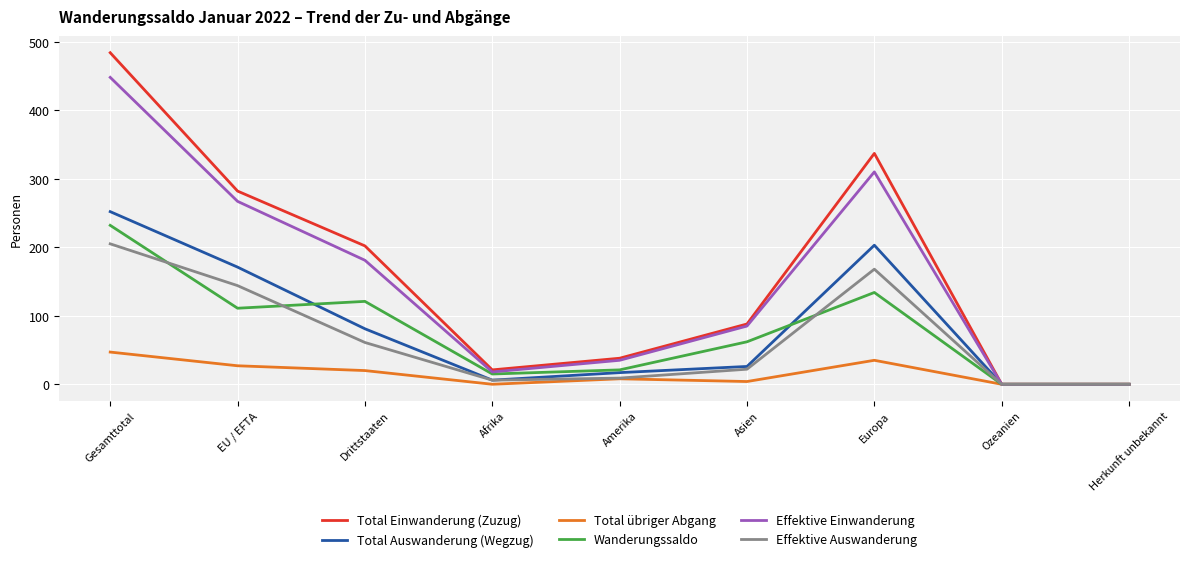

Where does the Total Einwanderung (Zuzug) series first go above 88?

Gesamttotal